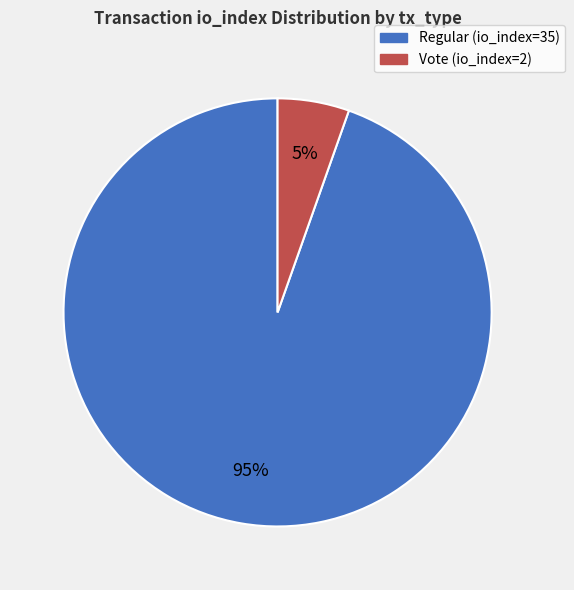

How many segments does this pie chart have?

2